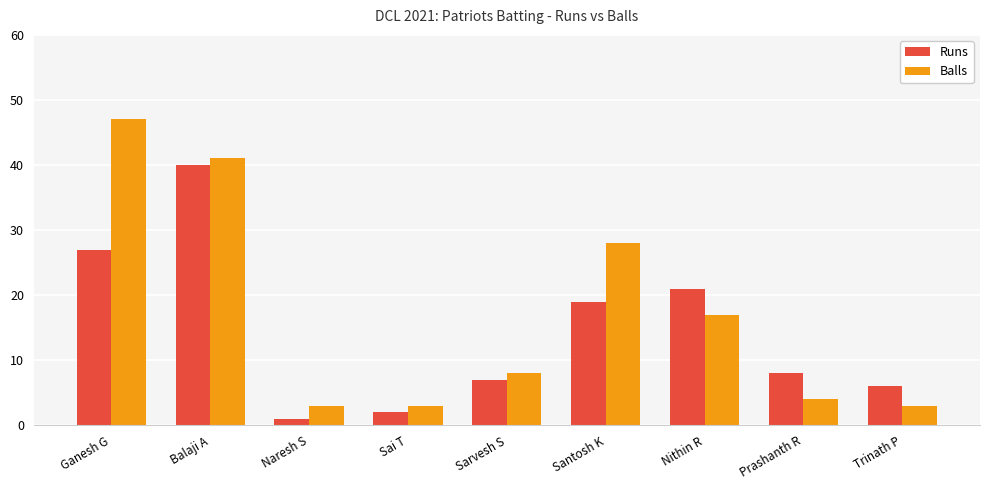

List the series in order of their overall mean, highest first.

Balls, Runs